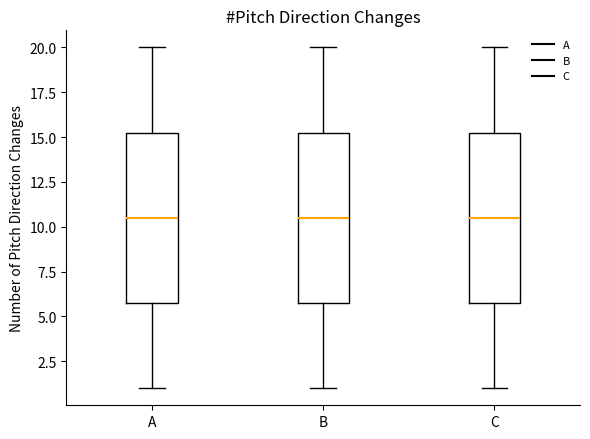

Reading left to right, read every box against the y-axis: the position of its median line, the range the box covers, and the ends of its whiskers. The values are not printed on the chart, so give them approximately, as read against the axis.

A: median 10.5, box 6.0 to 15.5, whiskers 1.0 to 20.0
B: median 10.5, box 6.0 to 15.5, whiskers 1.0 to 20.0
C: median 10.5, box 6.0 to 15.5, whiskers 1.0 to 20.0